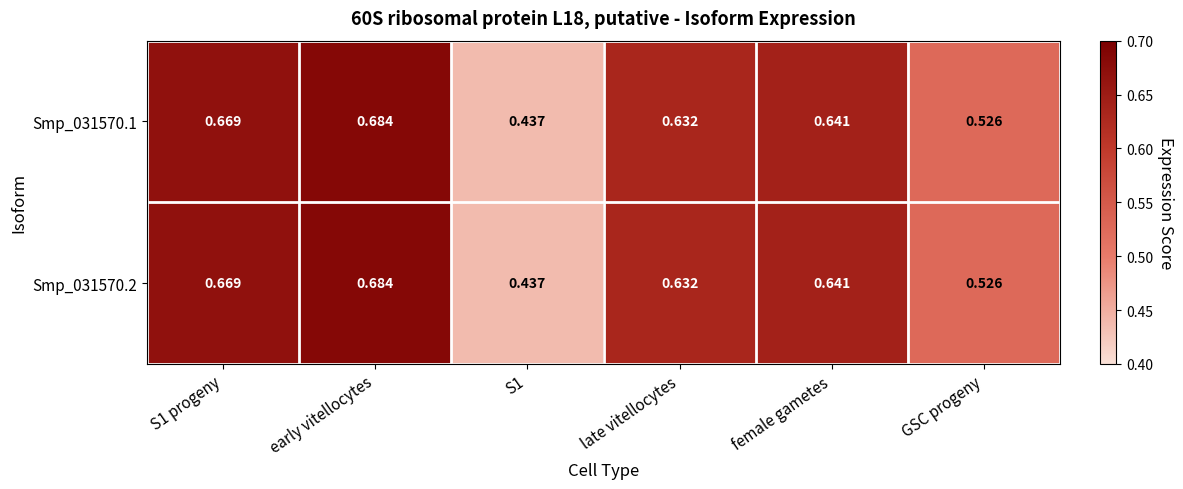

Which category has the highest value across all series?

early vitellocytes